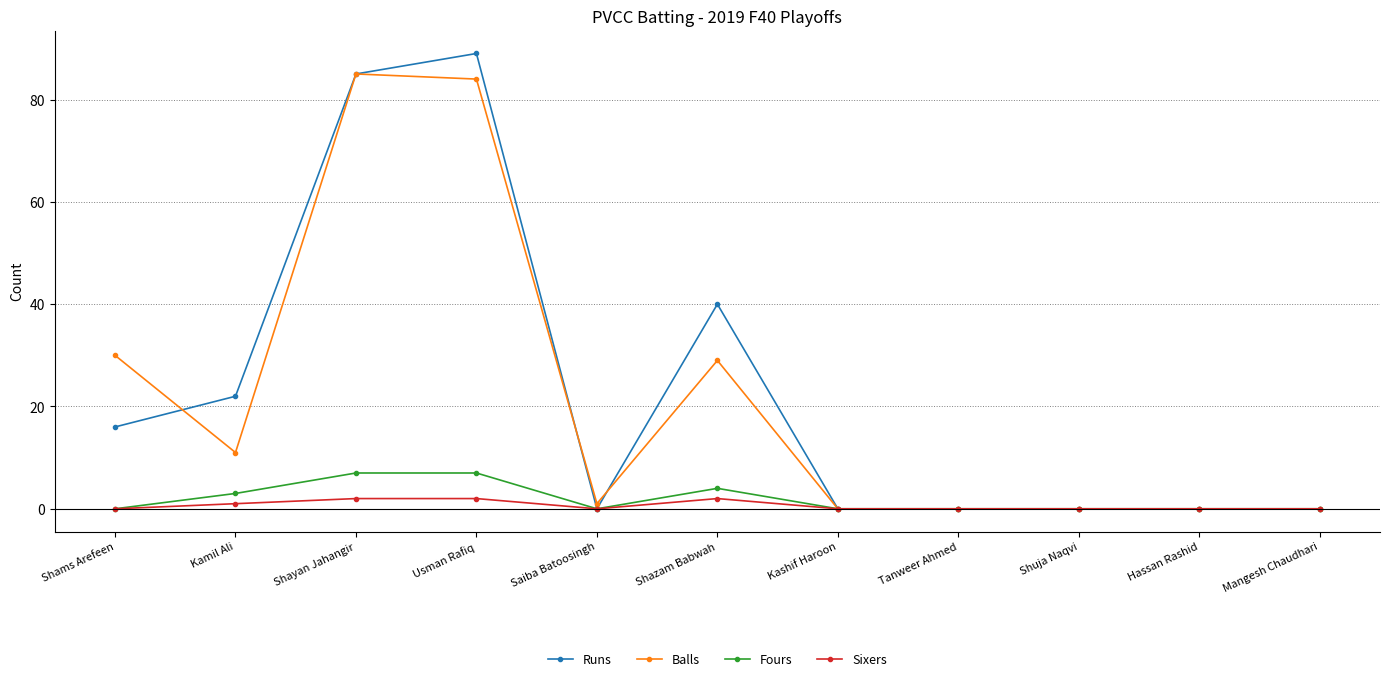

What is the total value across all series at Shazam Babwah?

75